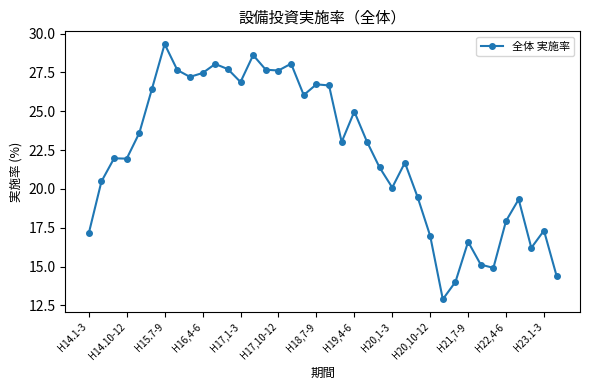

What is the value of the 10th point from the left?

27.5